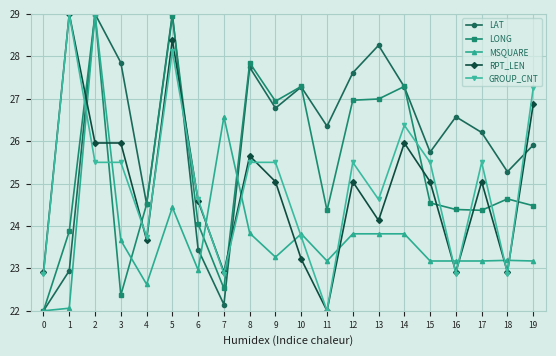

After their last crossing, which series has the higher values: LONG or LAT?

LAT